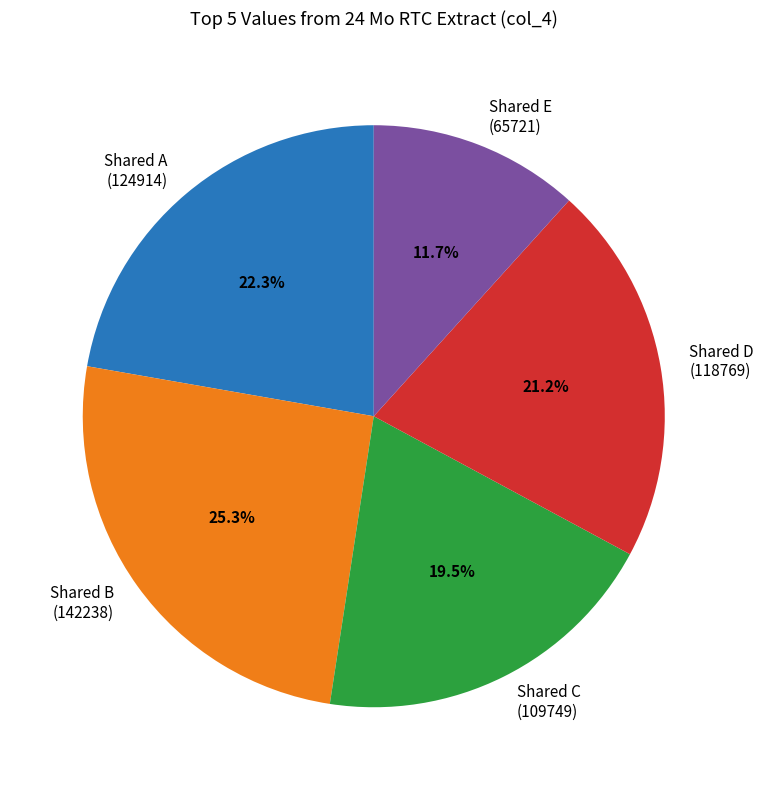

Which has a higher value, Shared E (65721) or Shared D (118769)?

Shared D (118769)